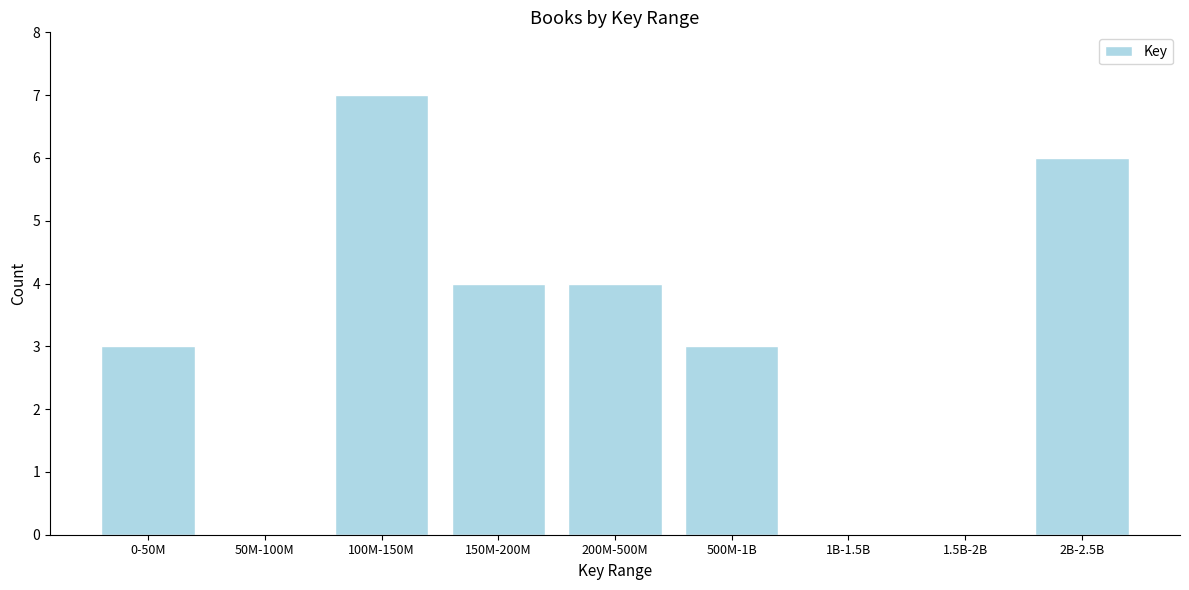

Reading right to left, extract all data points from this chart.

2B-2.5B=6	1.5B-2B=0	1B-1.5B=0	500M-1B=3	200M-500M=4	150M-200M=4	100M-150M=7	50M-100M=0	0-50M=3